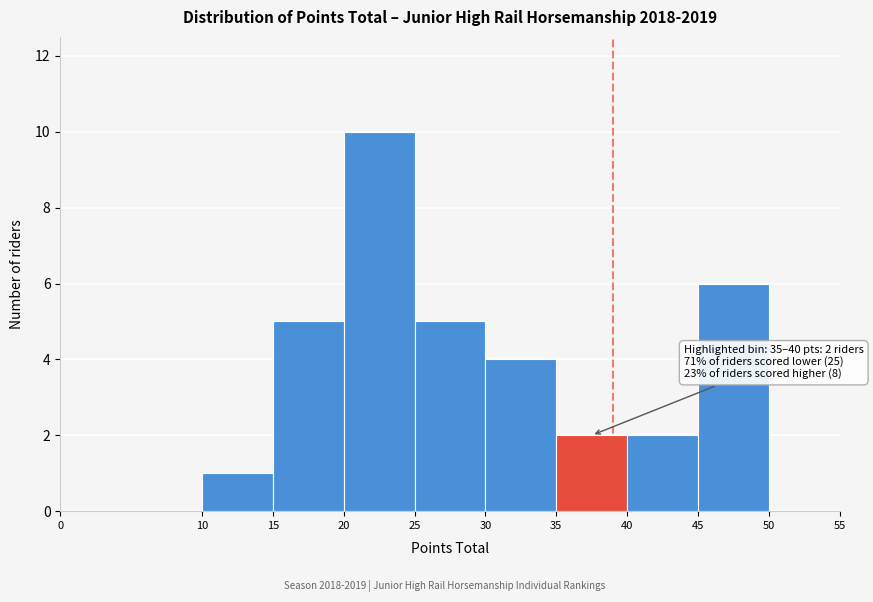

Which range on the x-axis has the tallest bar?

20 to 25